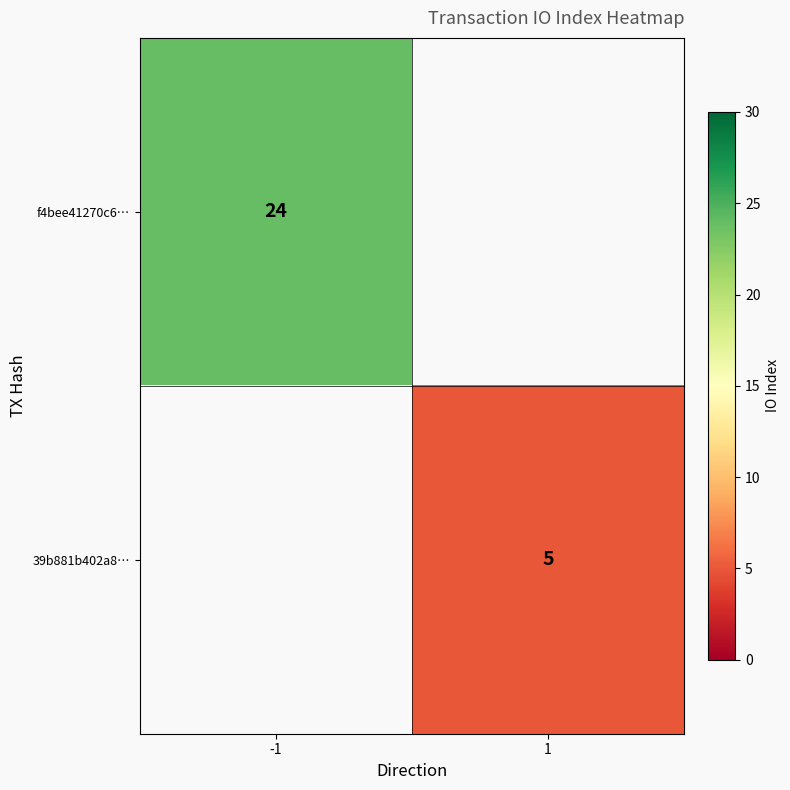

Is the value of f4bee41270c6… at -1 greater than the value of 39b881b402a8… at 1?

Yes